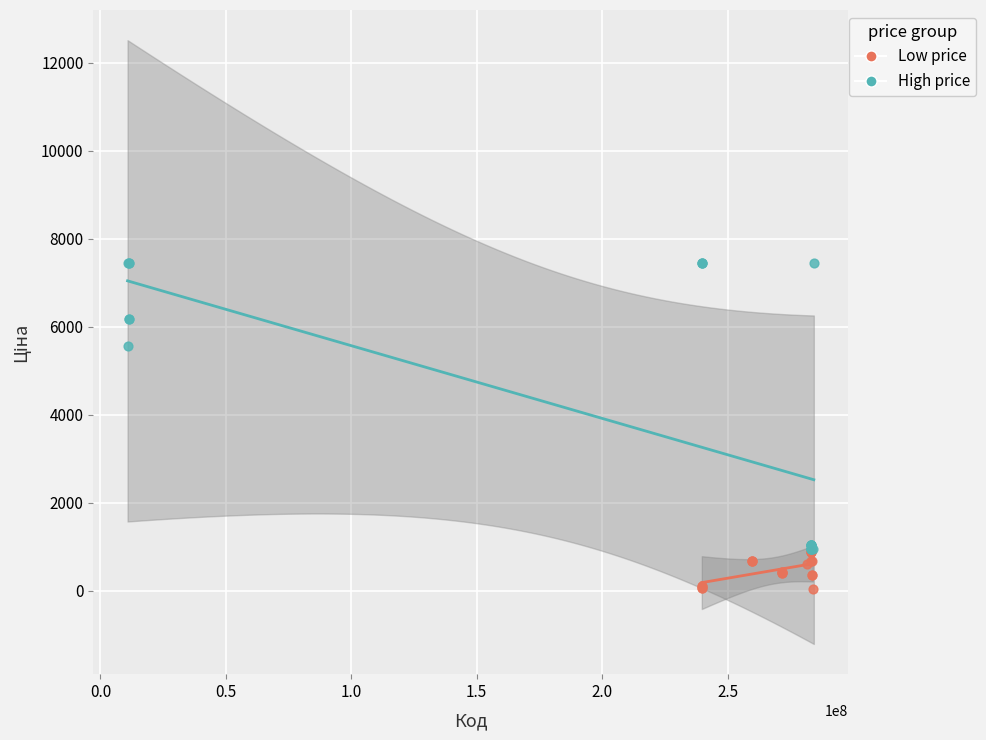

Which series has the widest spread of Y values?

High price